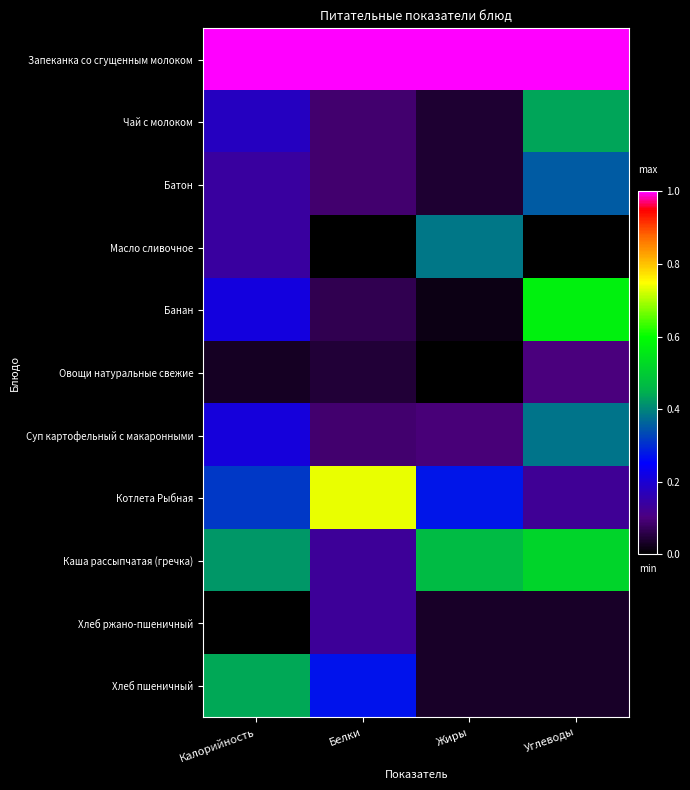

At Углеводы, list the series in order from largest to smallest.

Запеканка со сгущенным молоком, Банан, Каша рассыпчатая (гречка), Чай с молоком, Суп картофельный с макаронными, Батон, Котлета Рыбная, Овощи натуральные свежие, Хлеб ржано-пшеничный, Хлеб пшеничный, Масло сливочное